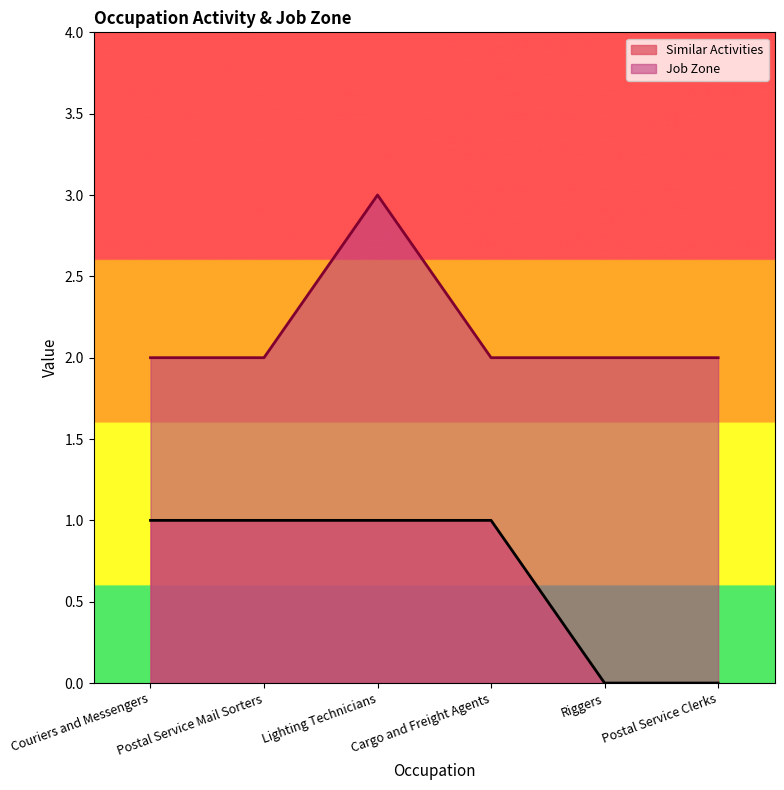

Which category has the lowest value in the Job Zone series?

Couriers and Messengers